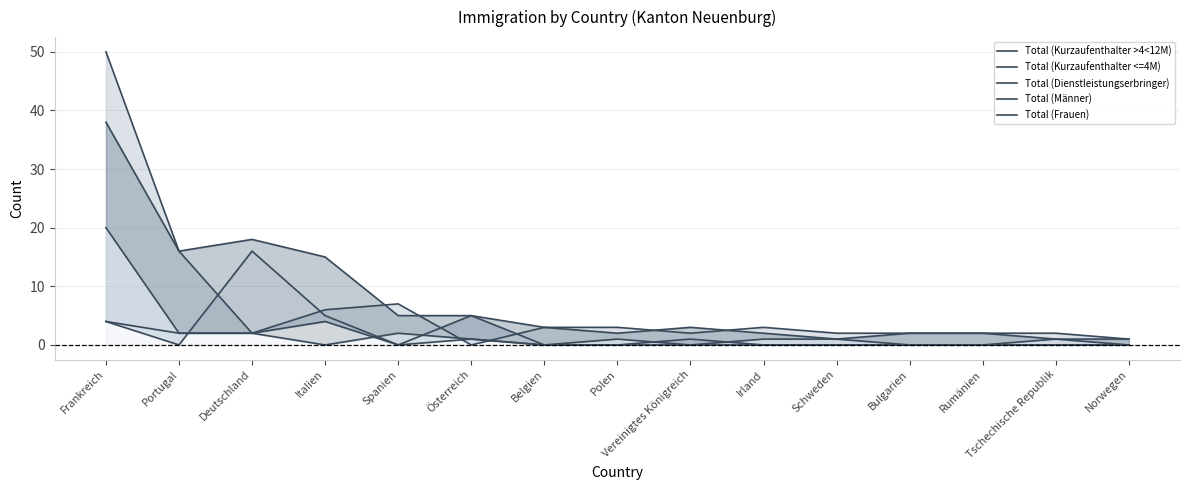

Which series has the widest spread of values?

Total (Kurzaufenthalter >4<12M)